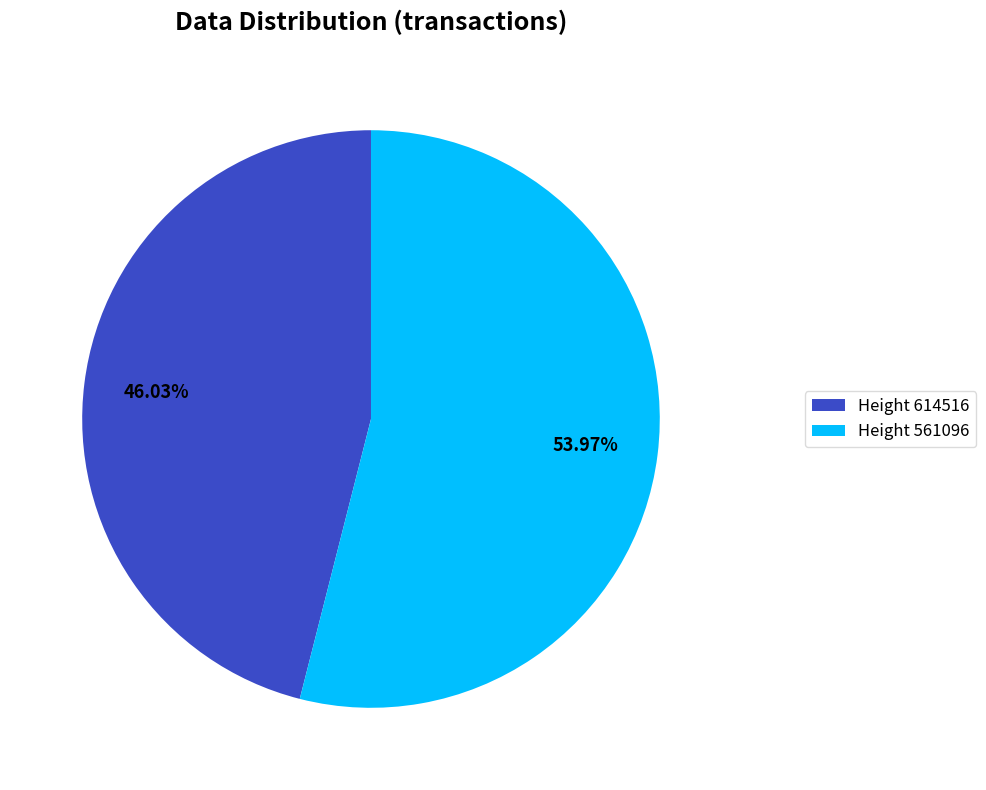

Between Height 614516 and Height 561096, which is larger?

Height 561096